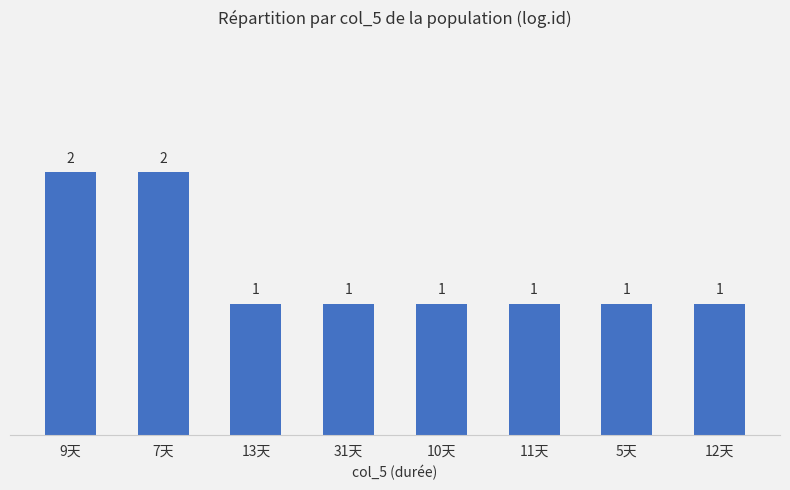

What is the sum of the values at 12天 and 13天?

2